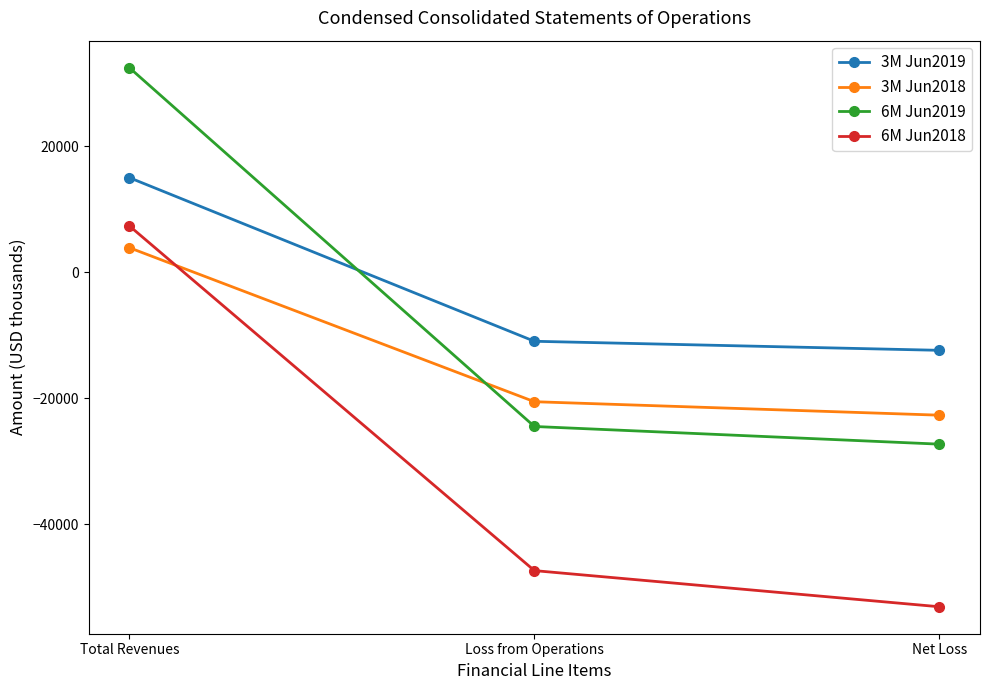

True or false: 6M Jun2019 has a value of 32450 at Total Revenues.

True